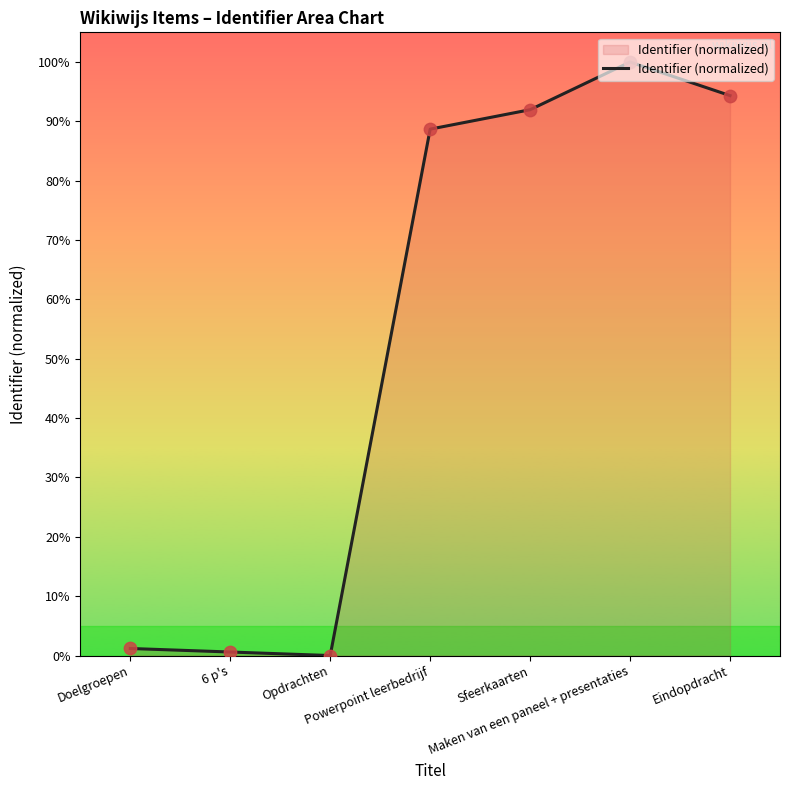

What is the change in value from Maken van een paneel + presentaties to Eindopdracht?

-5.7